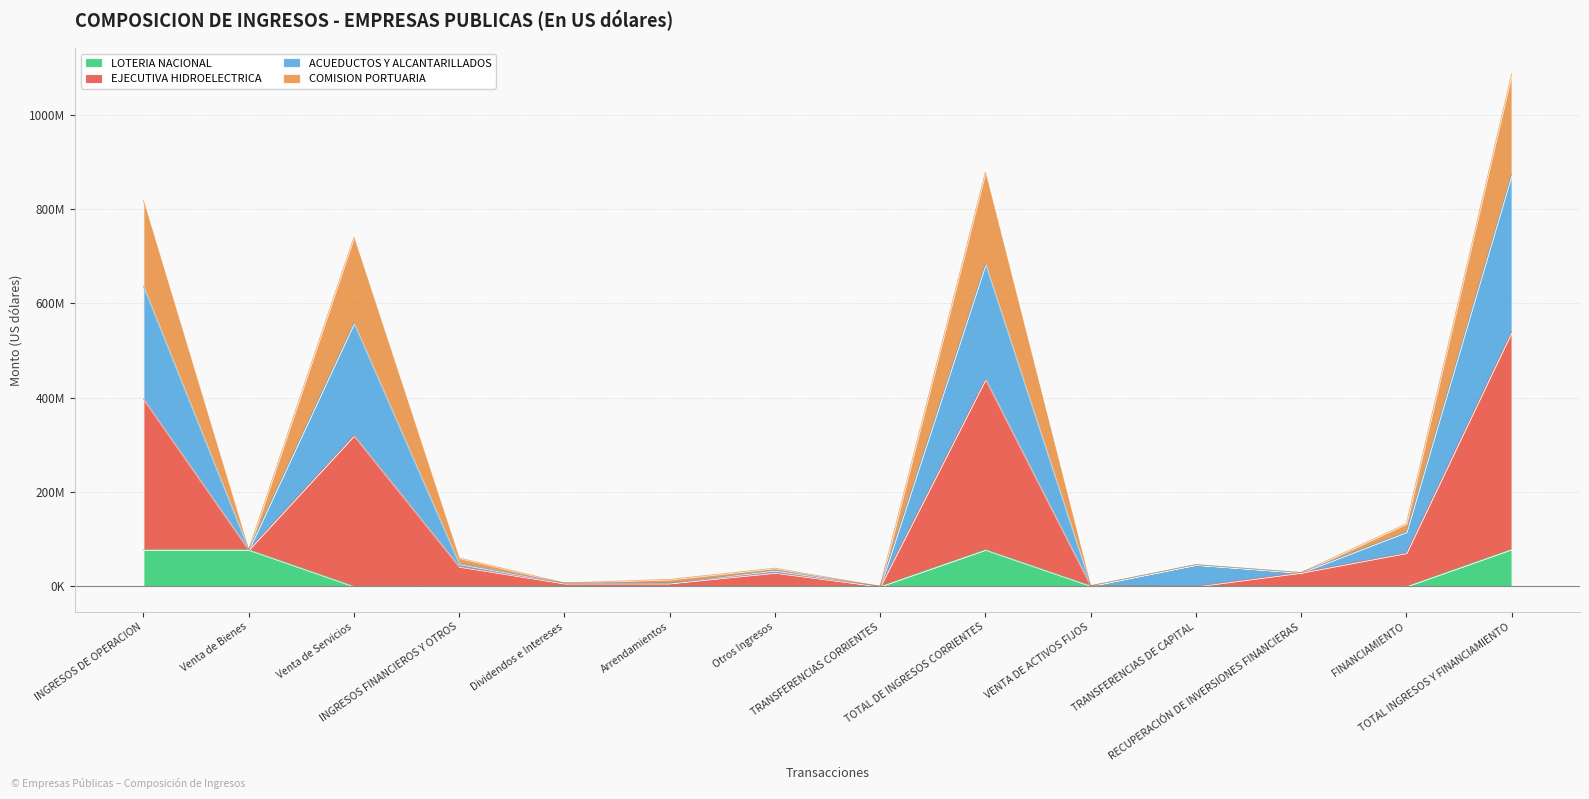

What are all the series names shown in the legend?

LOTERIA NACIONAL, EJECUTIVA HIDROELECTRICA, ACUEDUCTOS Y ALCANTARILLADOS, COMISION PORTUARIA